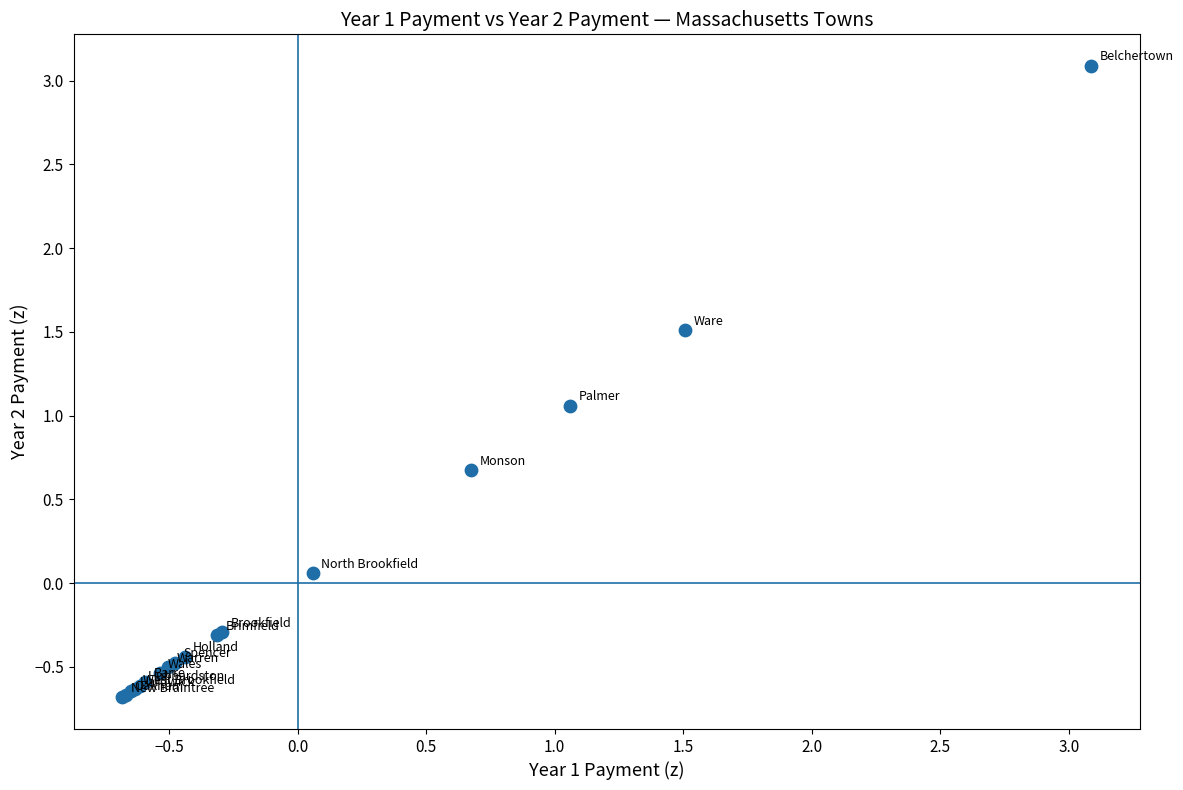

What Y value in the scatter plot is closest to 1?

1.1